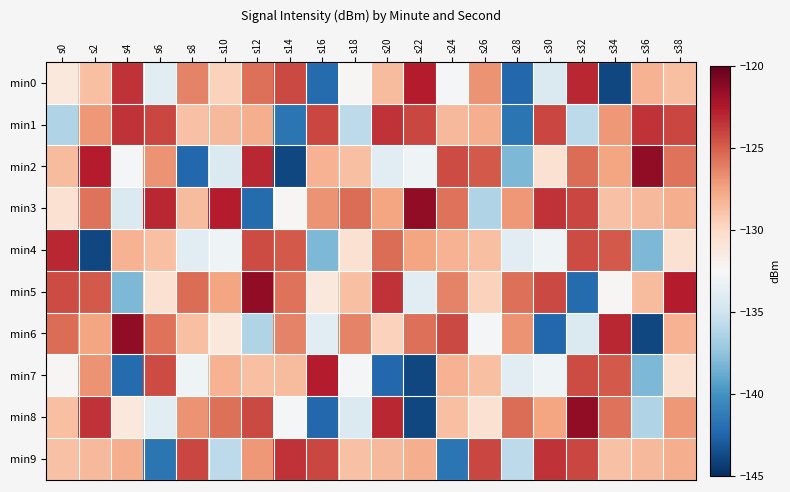

What is the total value across all series at s8?

-1298.2